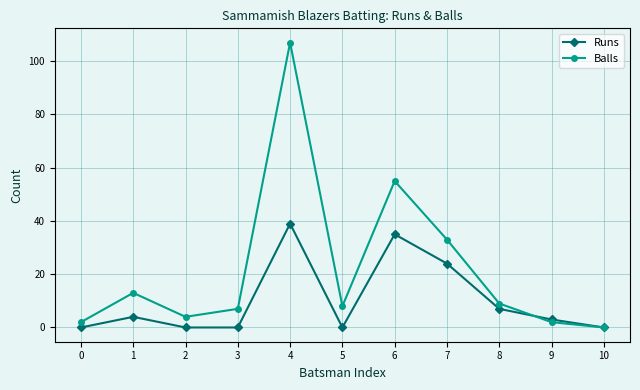

Reading left to right, list all the values displayed in this chart.

Runs: 0	4	0	0	39	0	35	24	7	3	0
Balls: 2	13	4	7	107	8	55	33	9	2	0